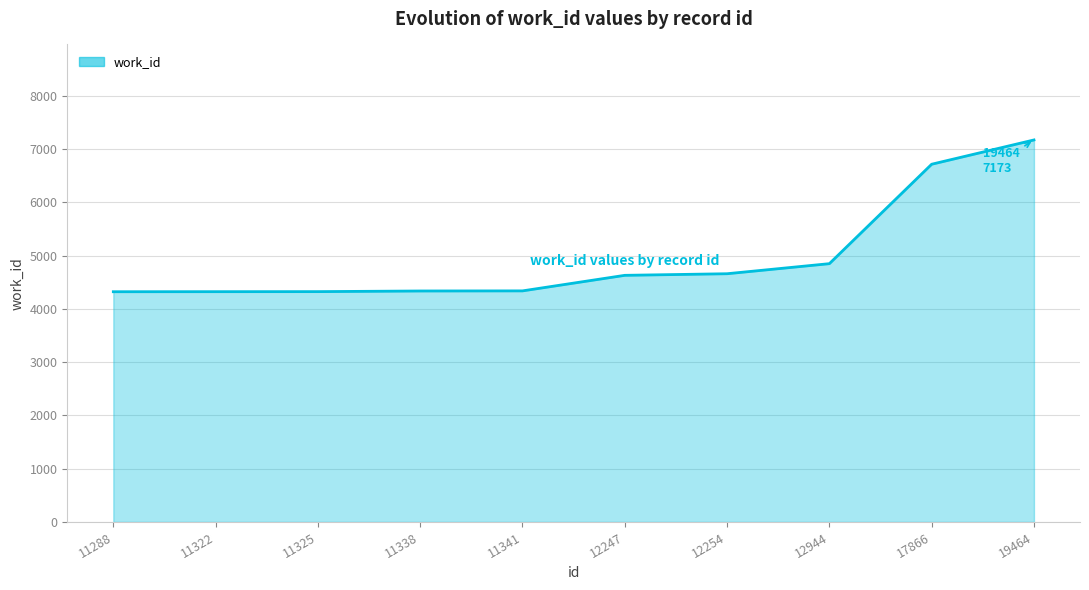

At which label is the value closest to 5748?

12944